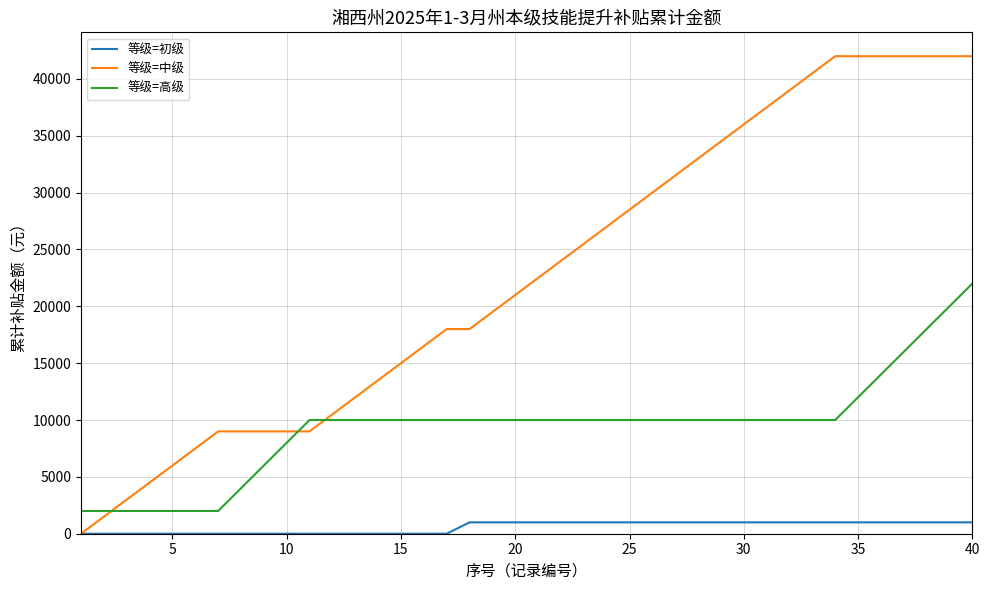

True or false: 等级=初级 and 等级=高级 intersect in this chart.

False